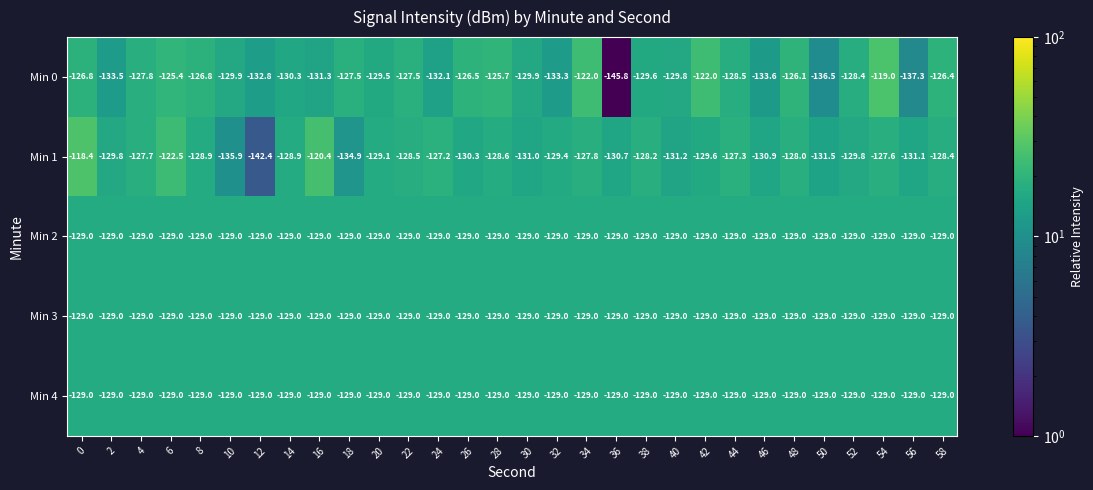

What is the difference between the highest and lowest values at 40?

2.2